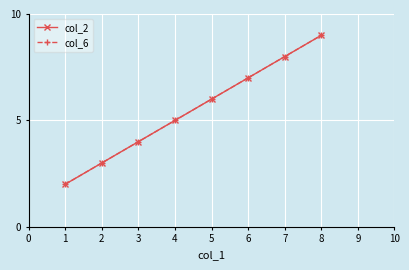

Does the chart have visible grid lines?

Yes